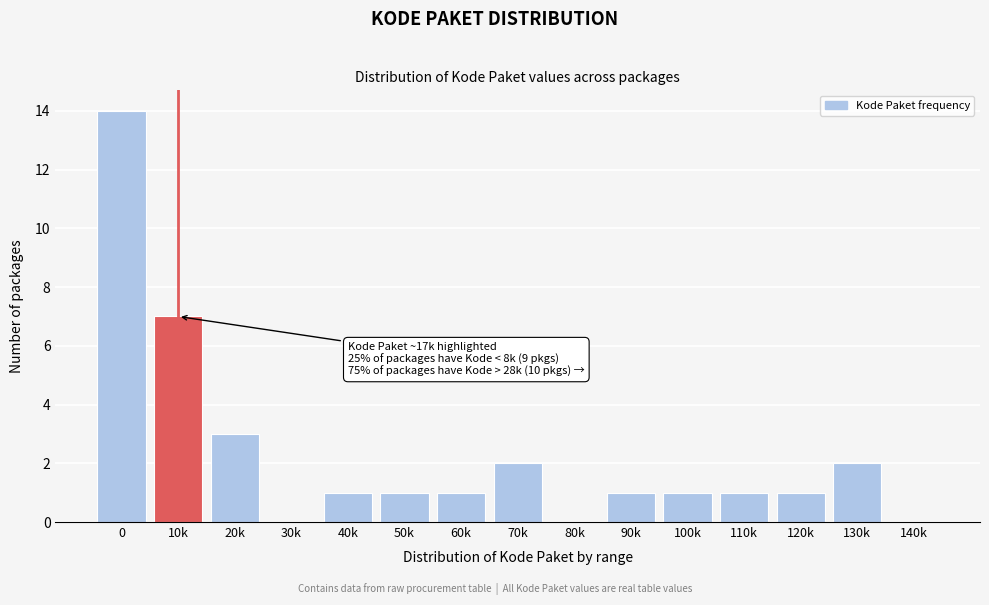

Reading right to left, what are all the values shown in this chart?

140k=0	130k=2	120k=1	110k=1	100k=1	90k=1	80k=0	70k=2	60k=1	50k=1	40k=1	30k=0	20k=3	10k=7	0=14